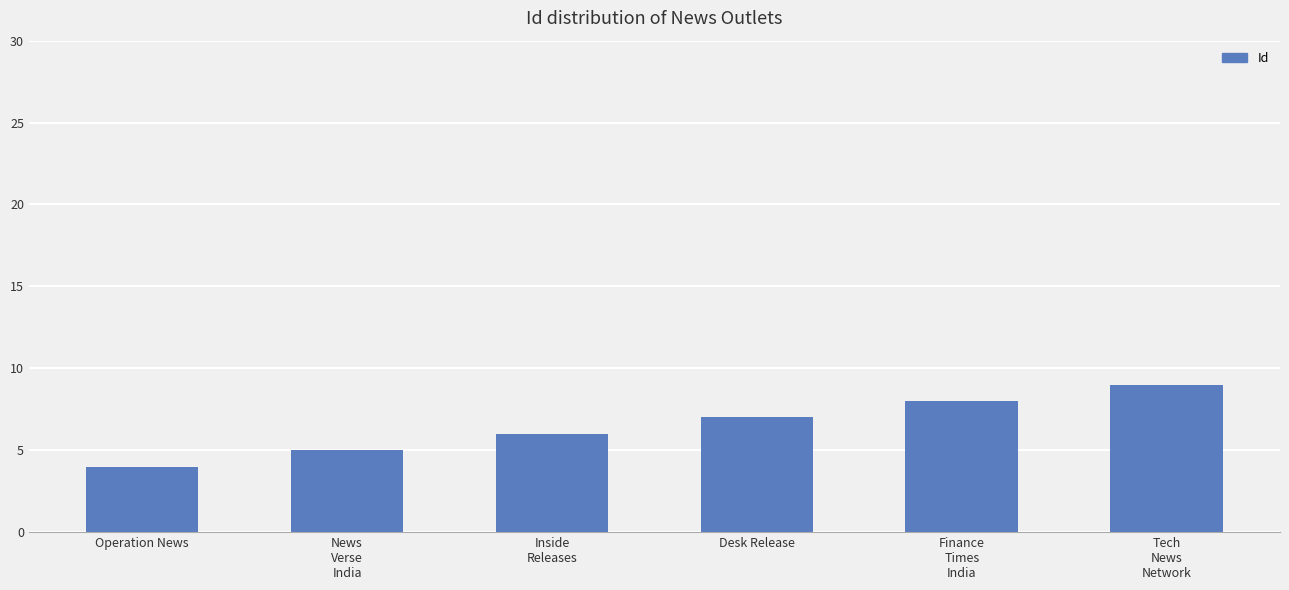

Is it true that the value at Tech
News
Network is 9?

True